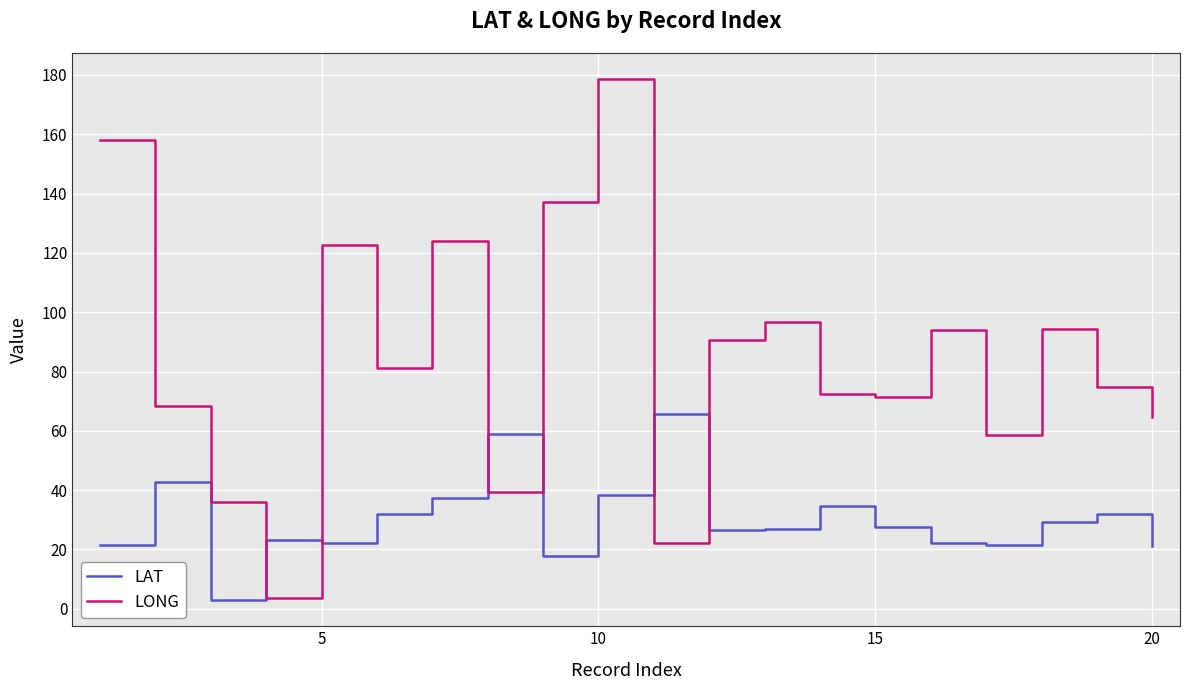

Count the number of data series in this chart.

2